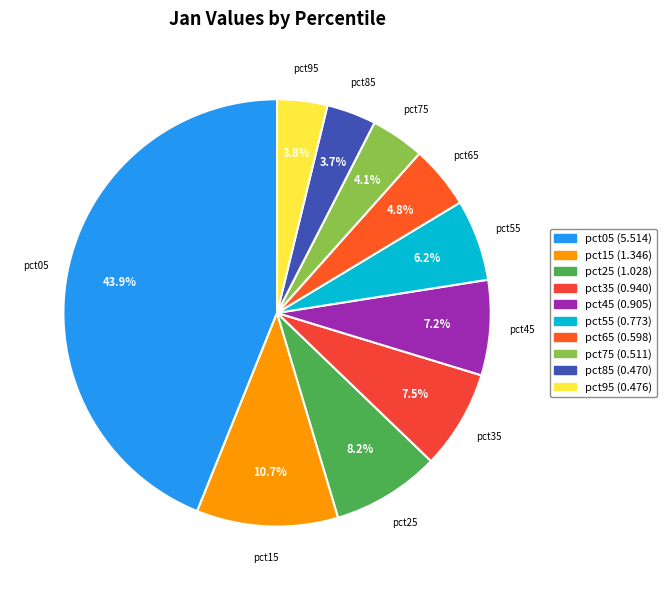

Is the sum of pct25 and pct15 greater than half?

No